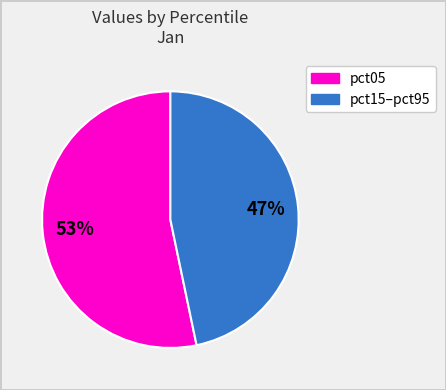

Is there any slice that represents more than half of the pie?

Yes